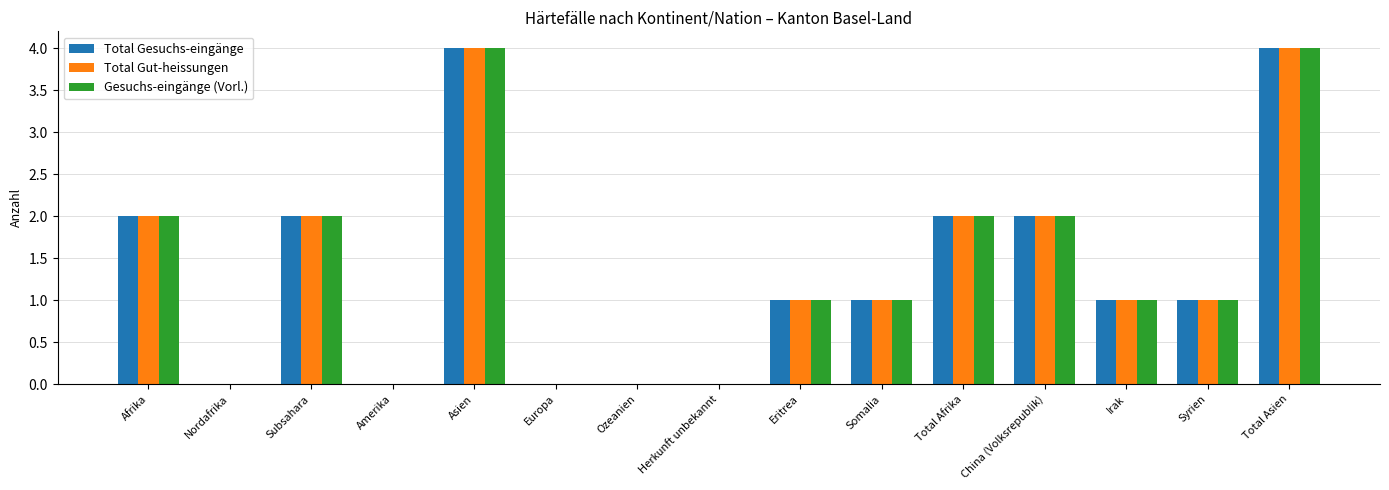

Count the number of categories in the chart.

15